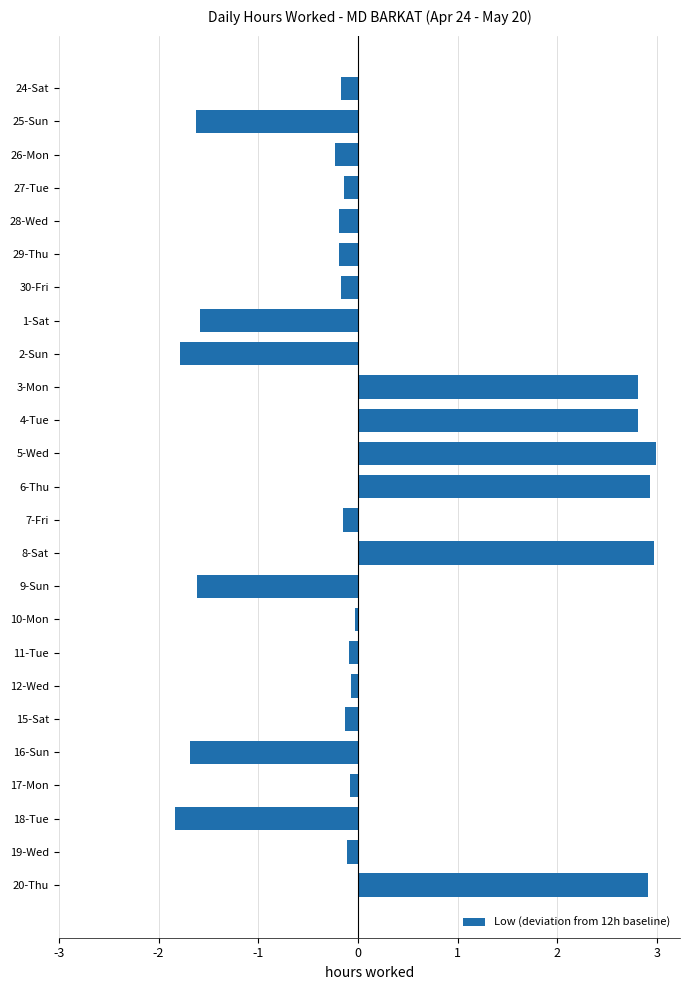

Which category has the lowest value across all series?

18-Tue